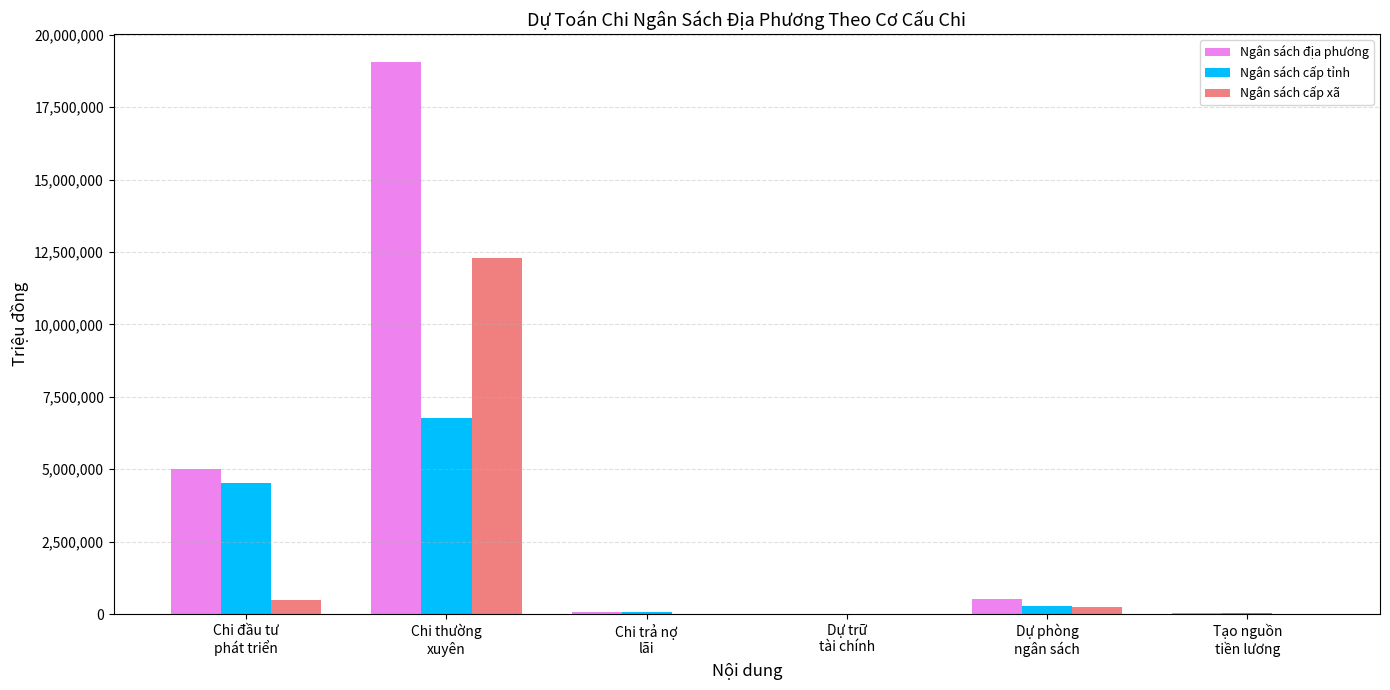

What is the maximum value shown in the chart?

19064337.5